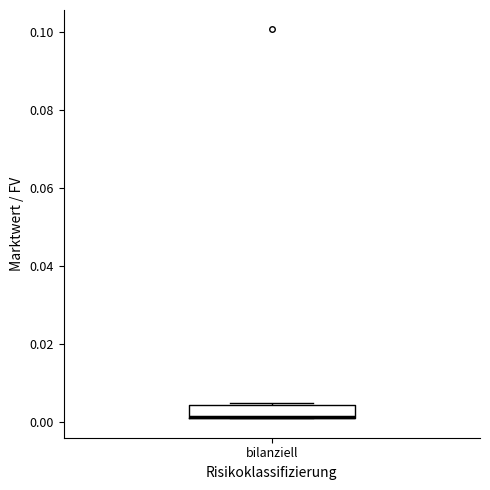

Transcribe this box plot: give where the median line is, the range the box spans, and where the two whiskers end, as read against the y-axis. The values are not printed on the chart, so give them approximately, as read against the axis.

median 0.002 (drawn on the box's lower edge), box 0.000 to 0.004, whiskers 0.000 to 0.004 (just above the box's upper edge)